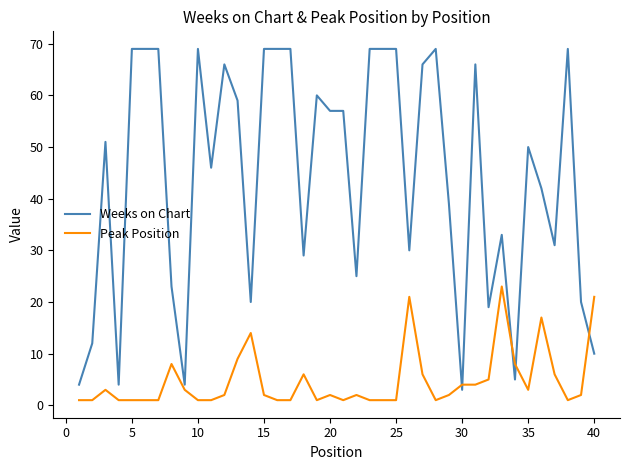

Which series ends up on top after the final intersection of Peak Position and Weeks on Chart?

Peak Position